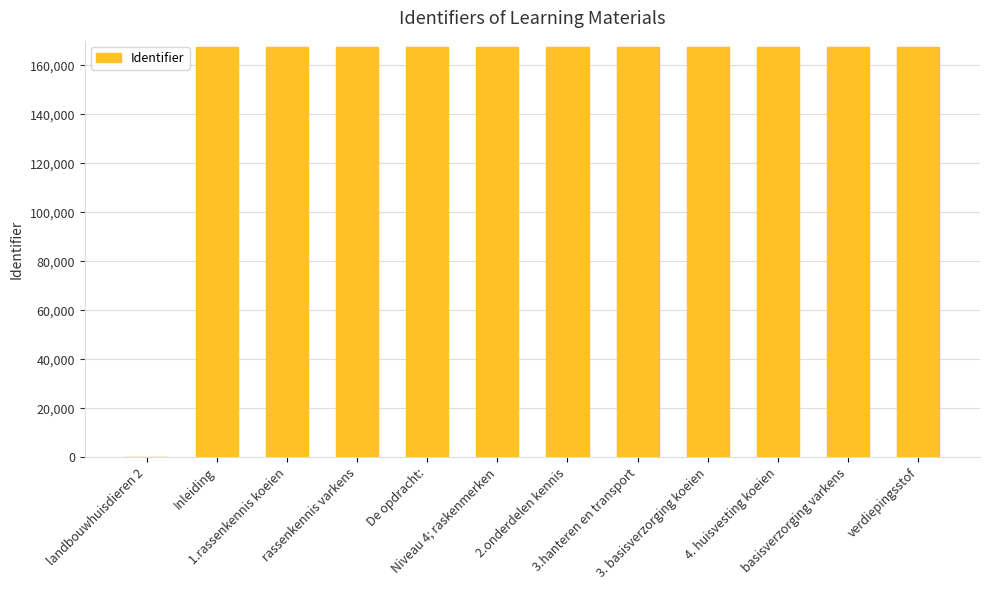

List the labels in order of value, smallest first.

landbouwhuisdieren 2, Inleiding, 1.rassenkennis koeien, rassenkennis varkens, De opdracht:, Niveau 4; raskenmerken, 2.onderdelen kennis, 3.hanteren en transport, 3. basisverzorging koeien, 4. huisvesting koeien, basisverzorging varkens, verdiepingsstof